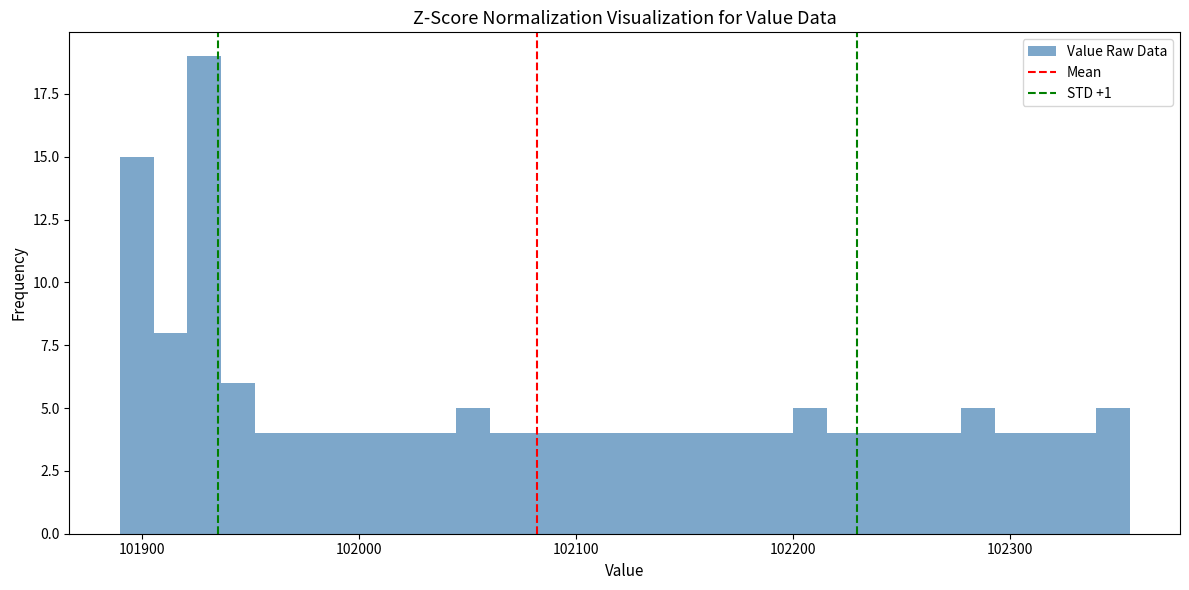

Around what value on the x-axis is the tallest bar? Give the approximate position of its centre, as read against the axis.

101930